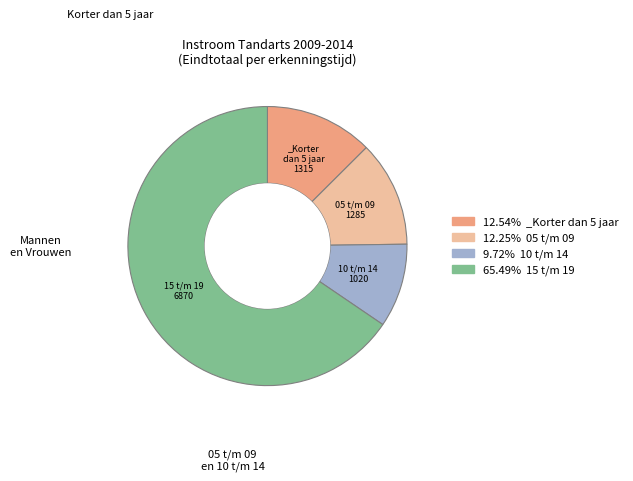

Is there a majority slice in this chart?

Yes